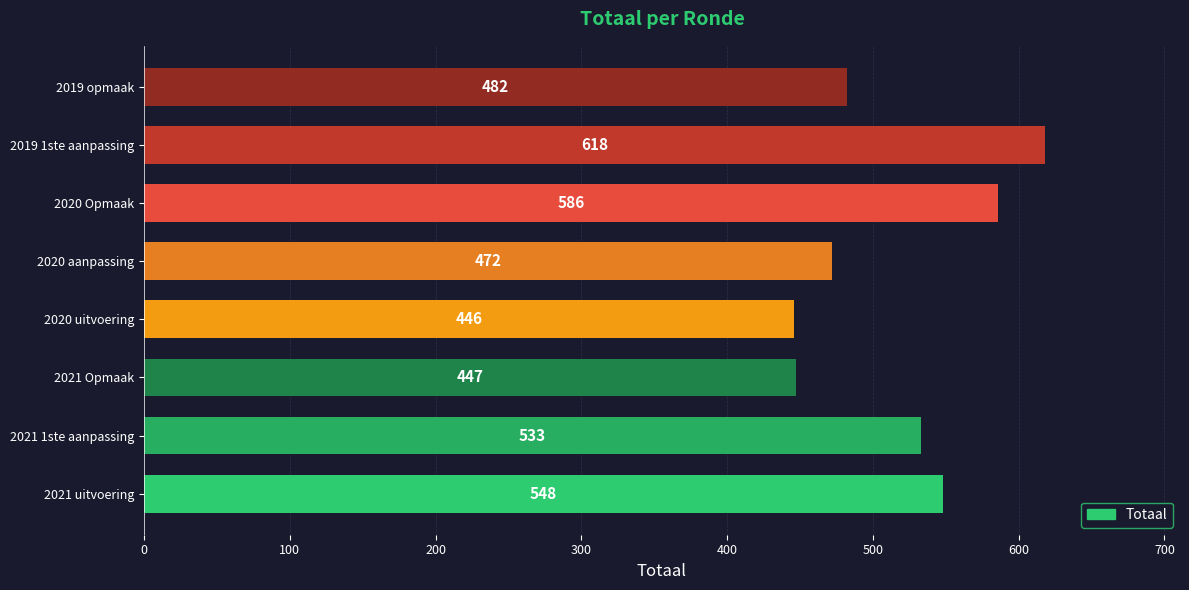

The chart shows a value of 548 at 2021 uitvoering. True or false?

True